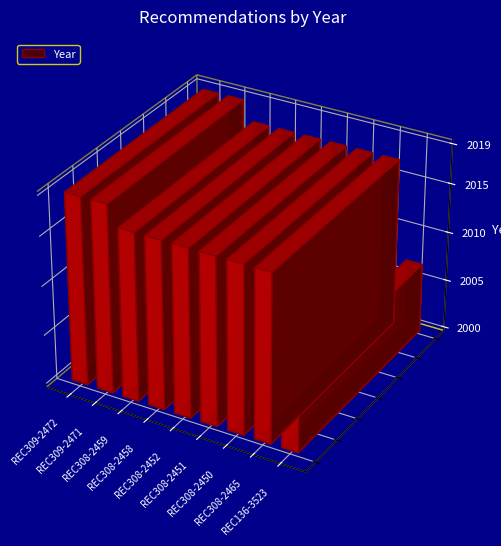

What is the label of the 6th bar from the right?

REC308-2458